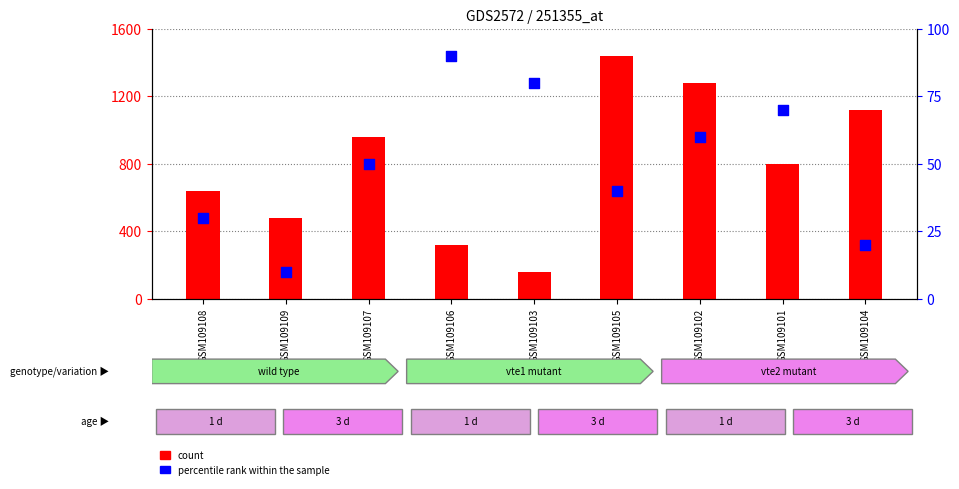

At which category is the sum across all series the highest?

GSM109105